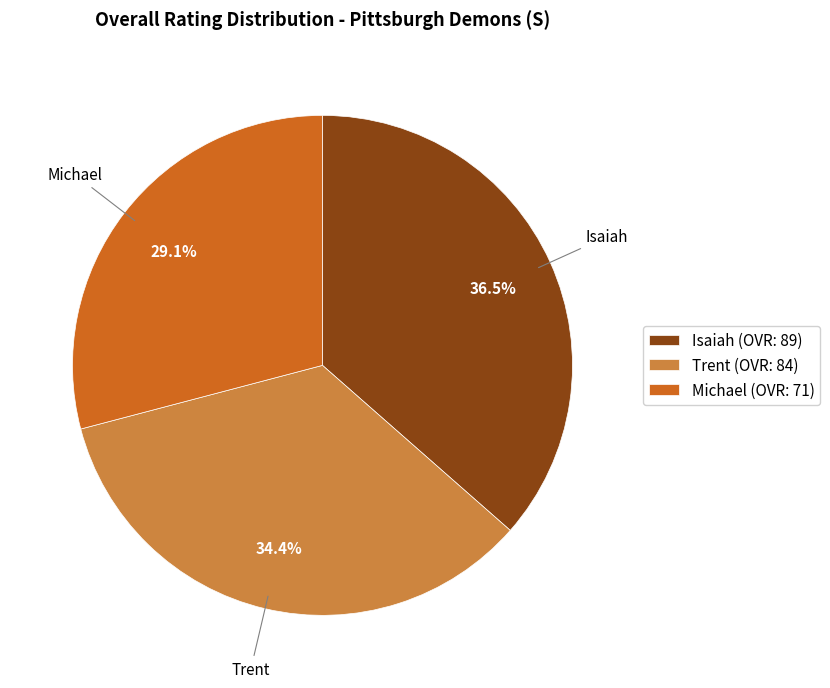

True or false: Michael accounts for 43% of the total.

False